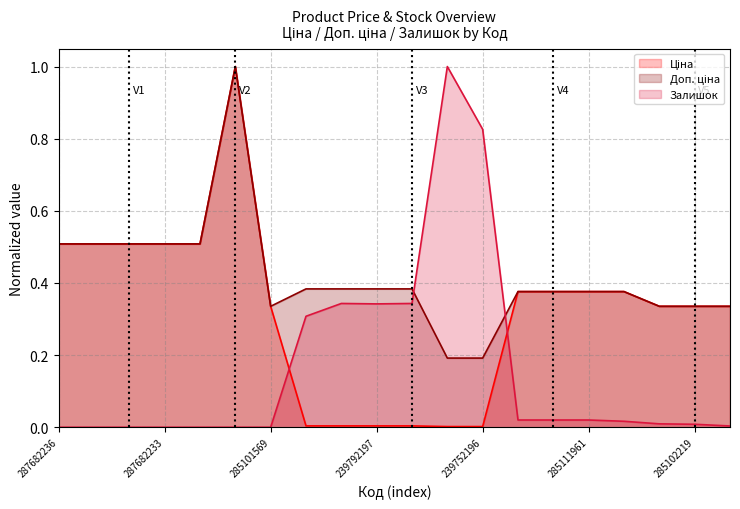

Reading left to right, extract all data points from this chart.

Ціна: 0.5	0.5	0.5	0.5	0.5	1.0	0.3	0.0	0.0	0.0	0.0	0.0	0.0	0.4	0.4	0.4	0.4	0.3	0.3	0.3
Доп. ціна: 0.5	0.5	0.5	0.5	0.5	1.0	0.3	0.4	0.4	0.4	0.4	0.2	0.2	0.4	0.4	0.4	0.4	0.3	0.3	0.3
Залишок: 0.0	0.0	0.0	0.0	0.0	0.0	0.0	0.3	0.3	0.3	0.3	1.0	0.8	0.0	0.0	0.0	0.0	0.0	0.0	0.0